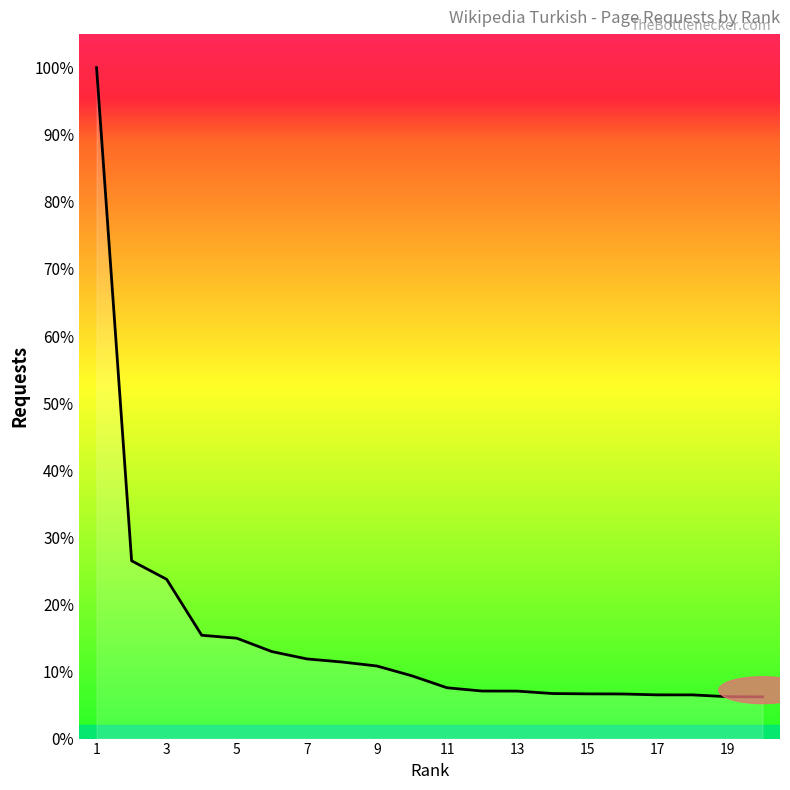

Reading right to left, transcribe all the data shown in this chart.

140732	141376	147470	147533	150502	150926	152045	160242	160461	171428	211733	244914	258430	268821	293646	338765	348645	537470	599943	2264057